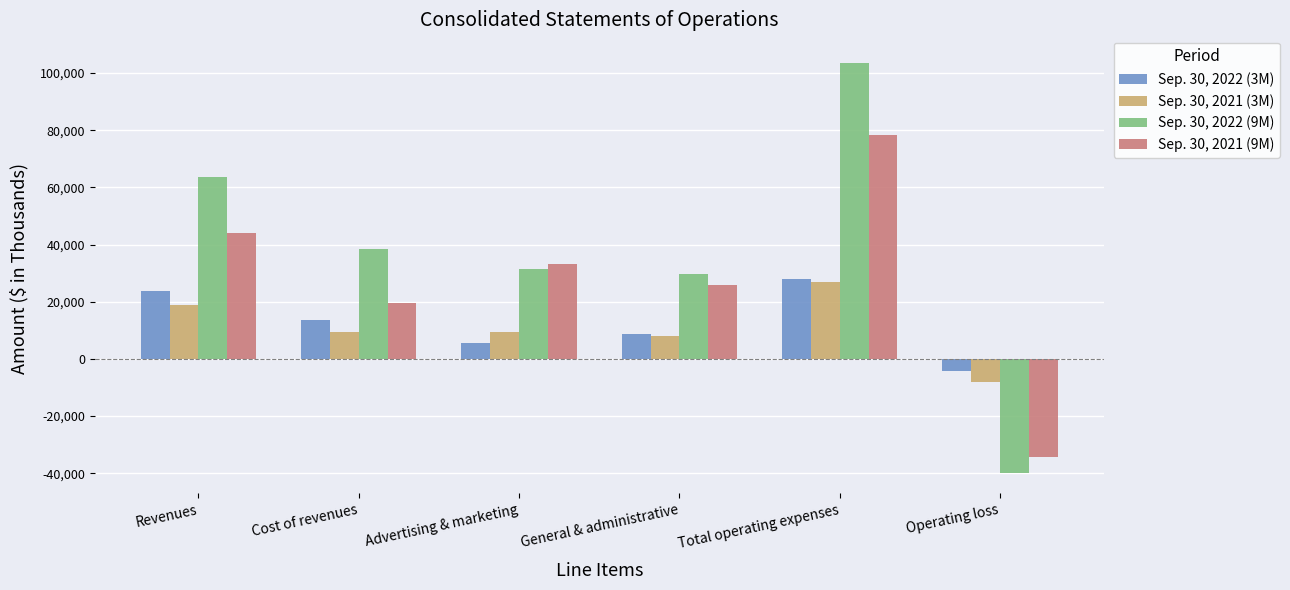

What is the difference between the Sep. 30, 2021 (9M) values at Operating loss and Advertising & marketing?

67569